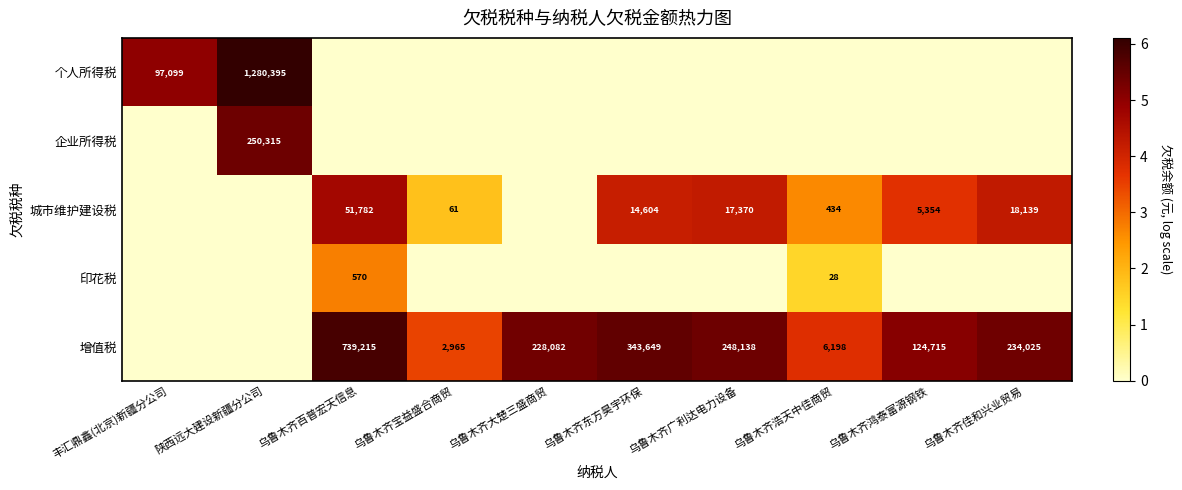

The 企业所得税 series shows 145628 at 陕西远大建设新疆分公司. True or false?

False